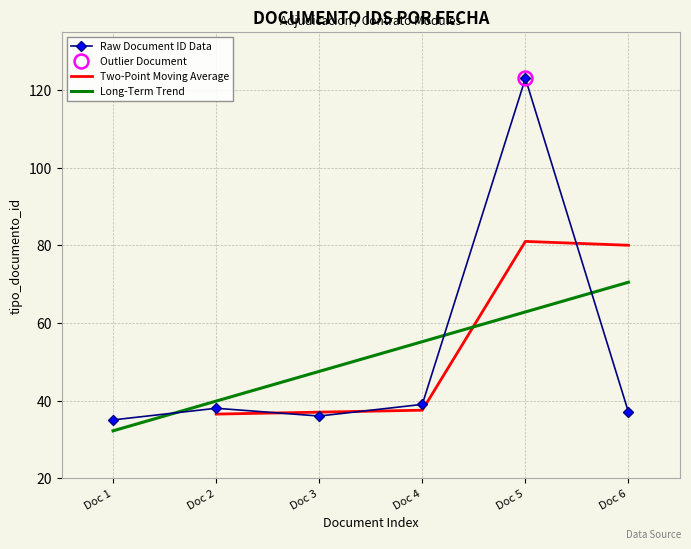

At which label does Long-Term Trend reach its peak?

Doc 6